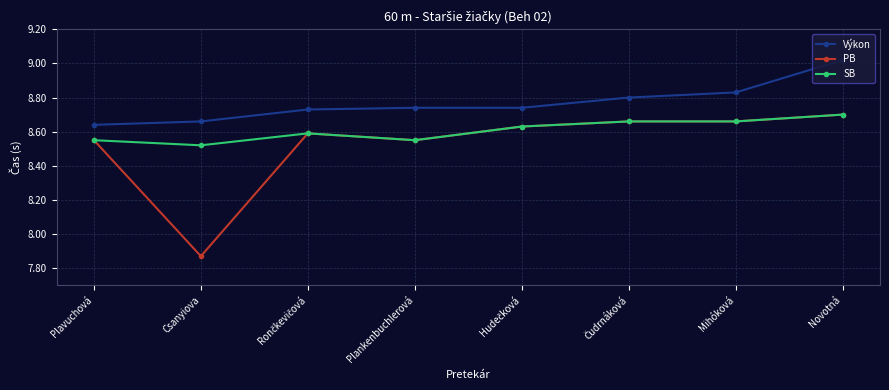

What is the difference between the maximum and second lowest values in the Výkon series?

0.4